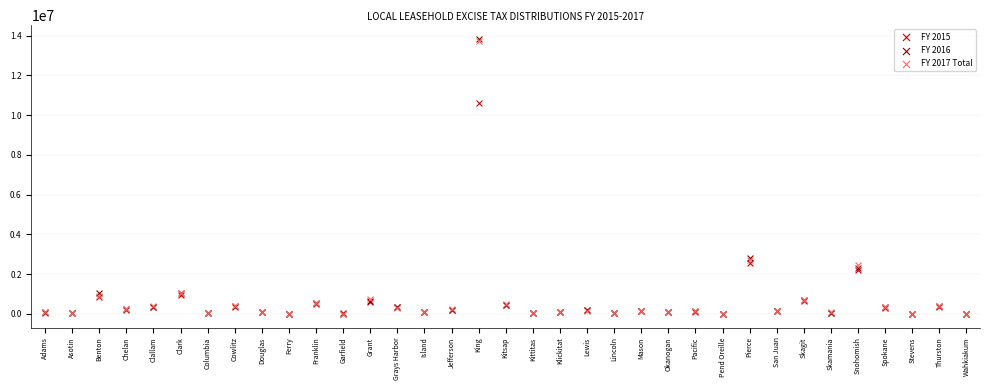

What are all the series names shown in the legend?

FY 2015, FY 2016, FY 2017 Total